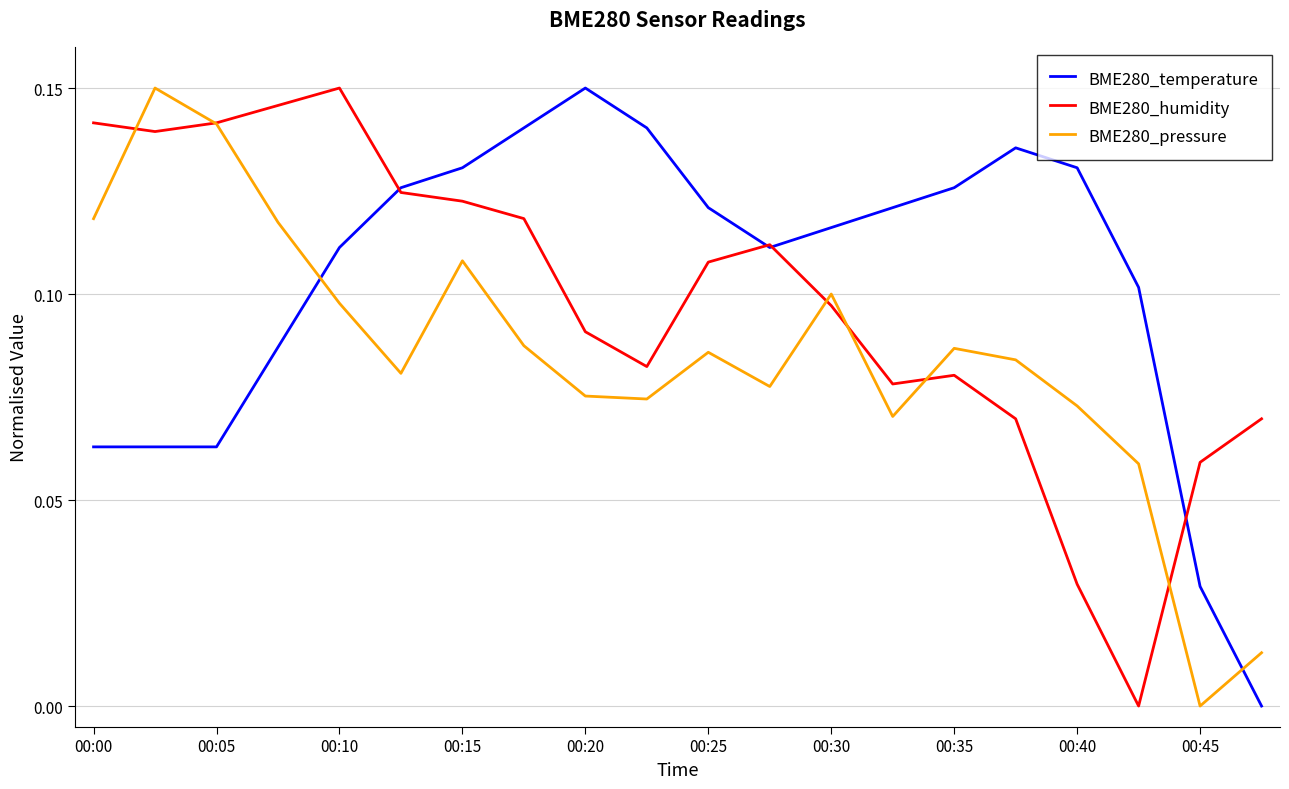

How many lines are shown in the chart?

3